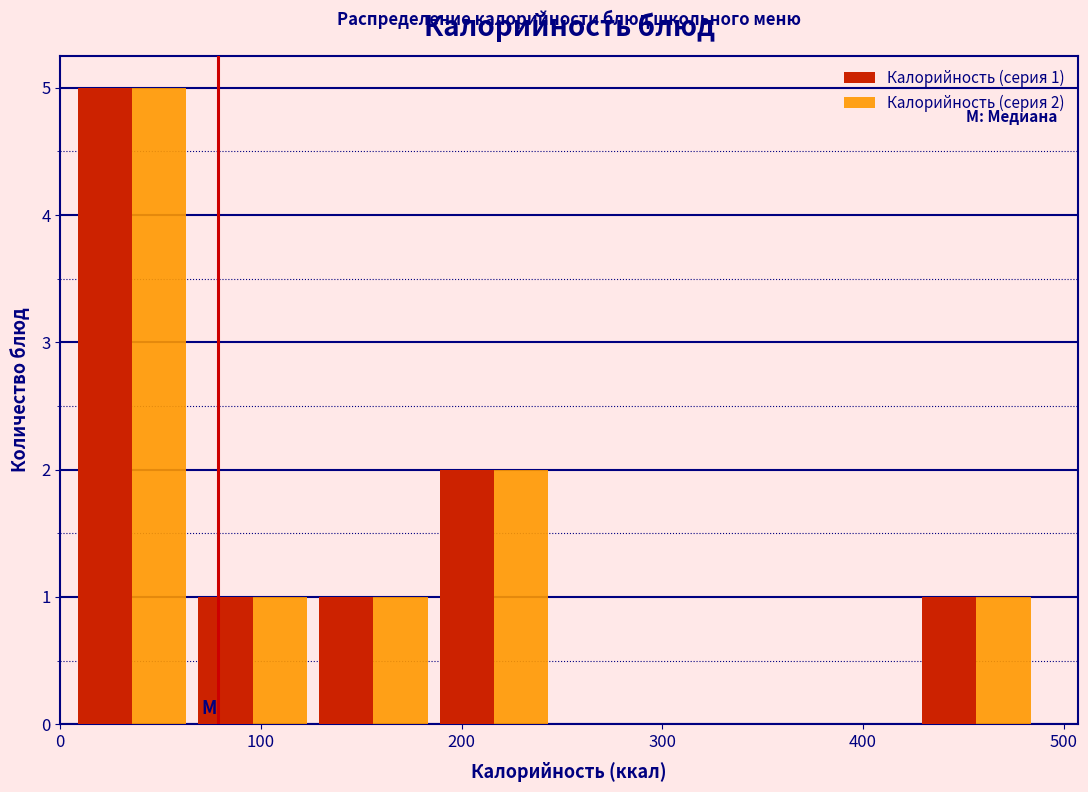

In the Калорийность (серия 2) series, which range on the x-axis has the tallest bar?

10 to 70